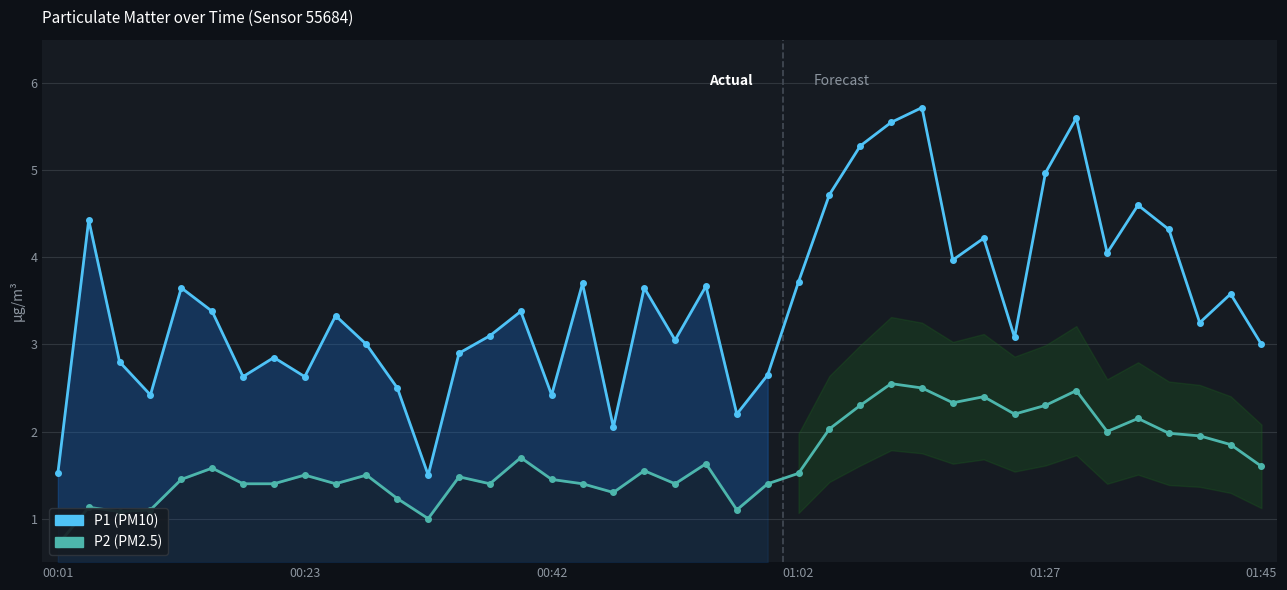

Which series has the largest total across all categories?

P1